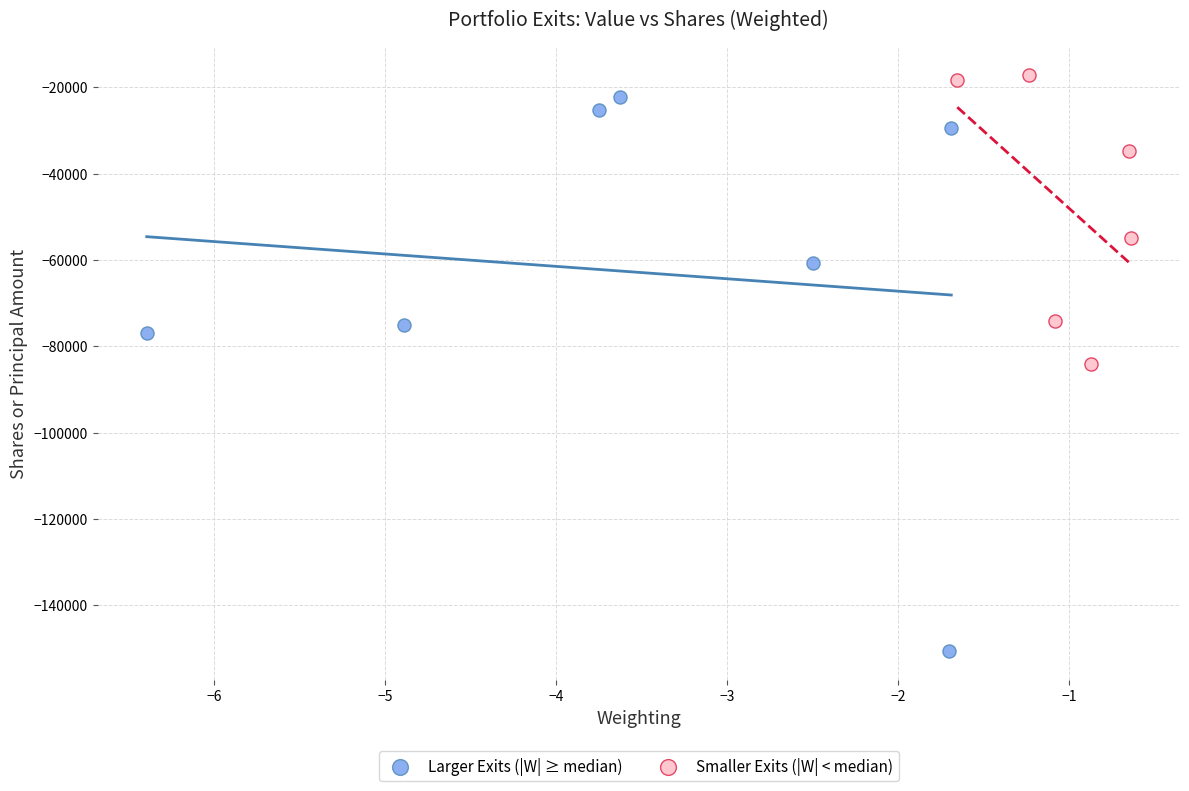

Which series reaches the minimum Y coordinate?

Larger Exits (|W| ≥ median)